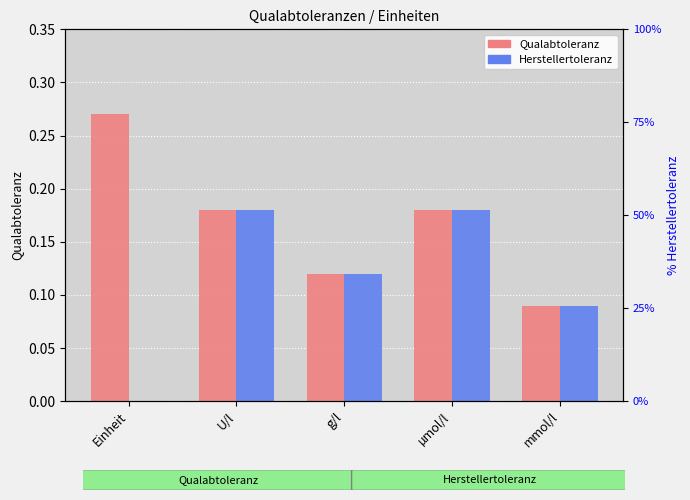

Between mmol/l and U/l, which is larger?

U/l